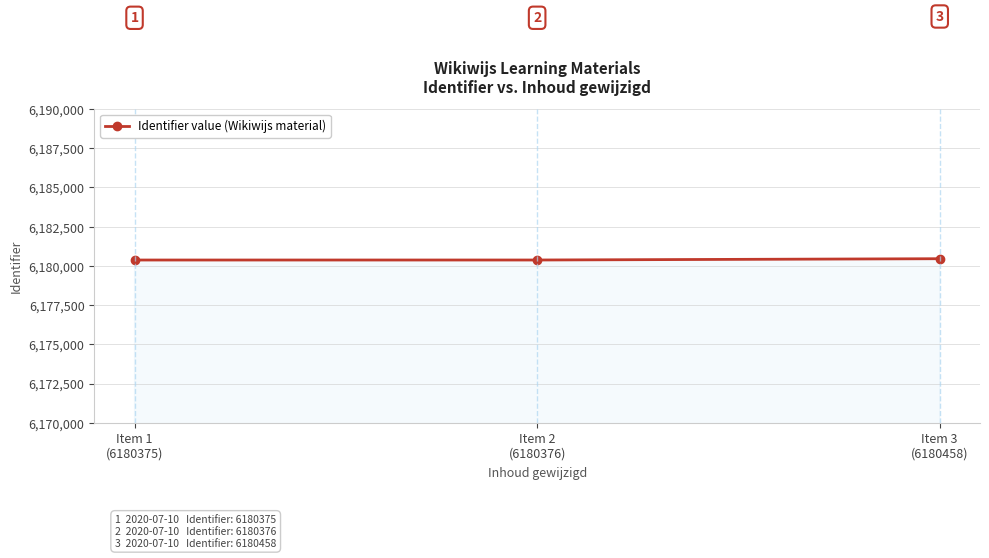

Reading right to left, transcribe all the data shown in this chart.

6180458	6180376	6180375